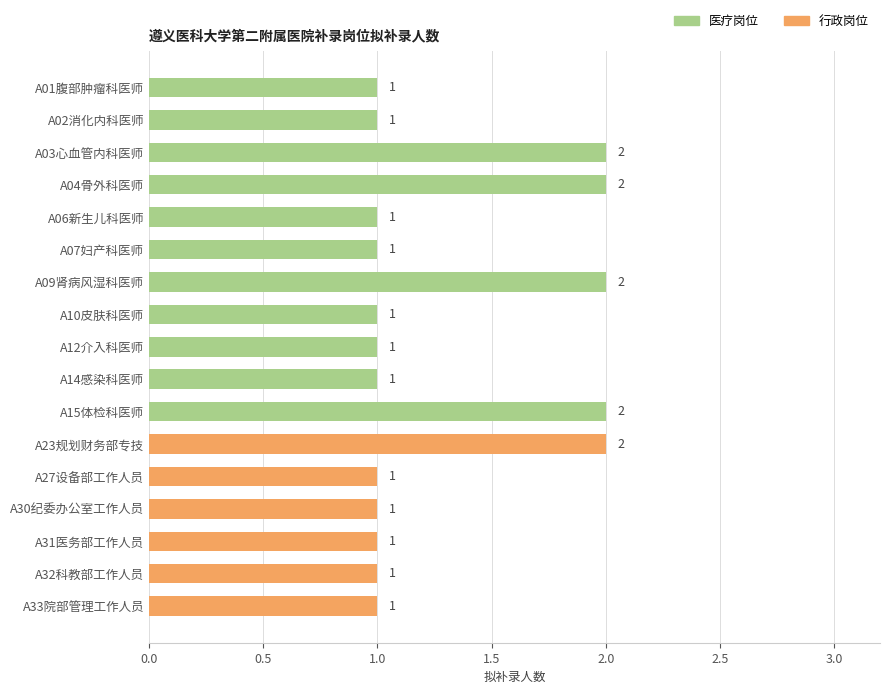

What is the sum of all values?

22